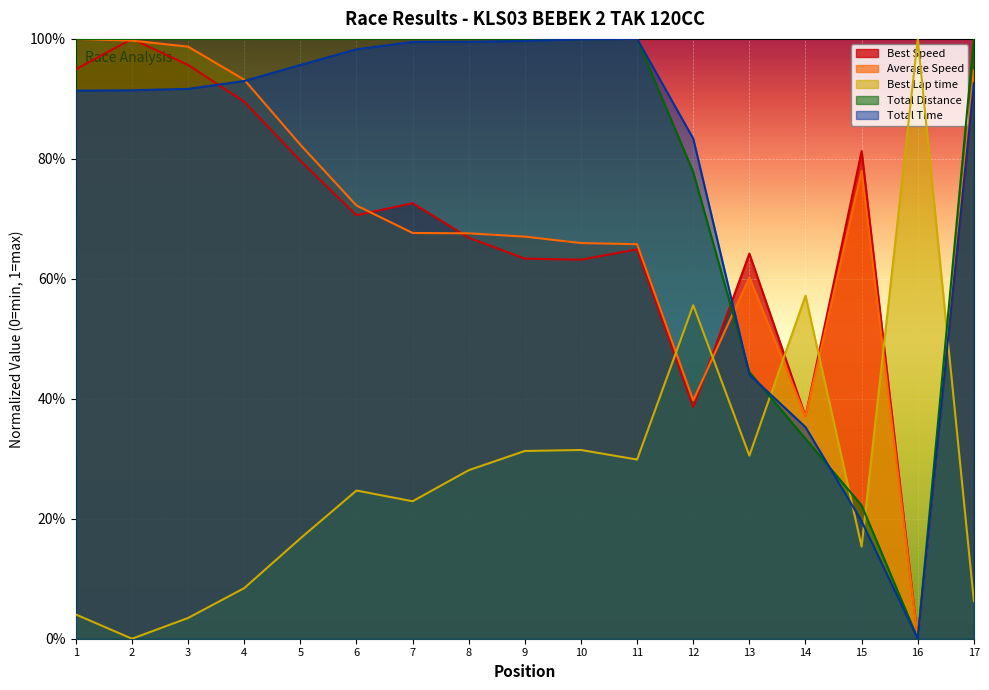

At 15, list the series in order from smallest to largest.

Best Lap time, Total Time, Total Distance, Average Speed, Best Speed